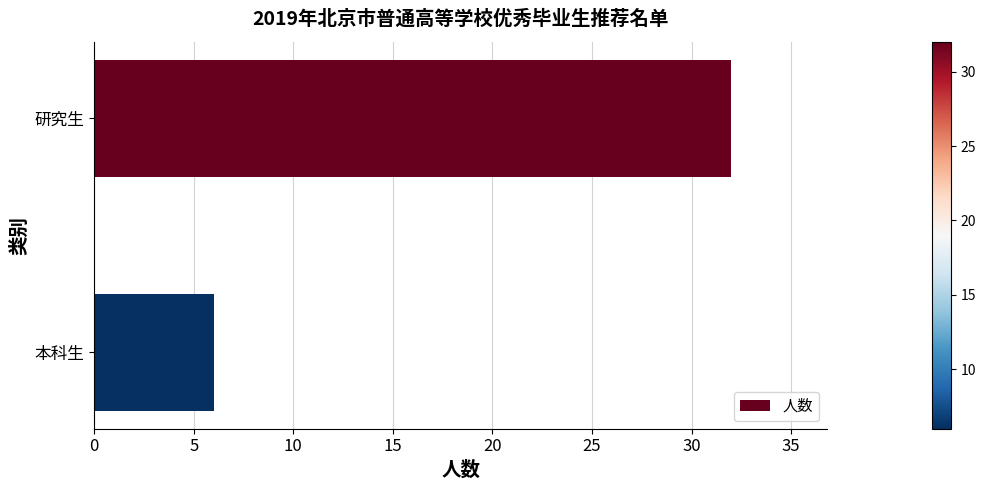

True or false: the data shows 2 at 本科生.

False